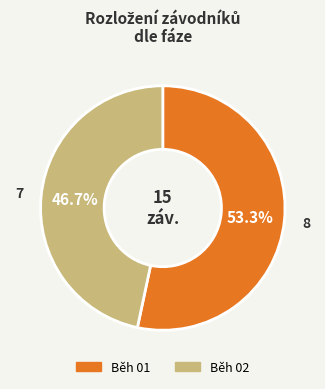

Count the number of slices in the pie.

2